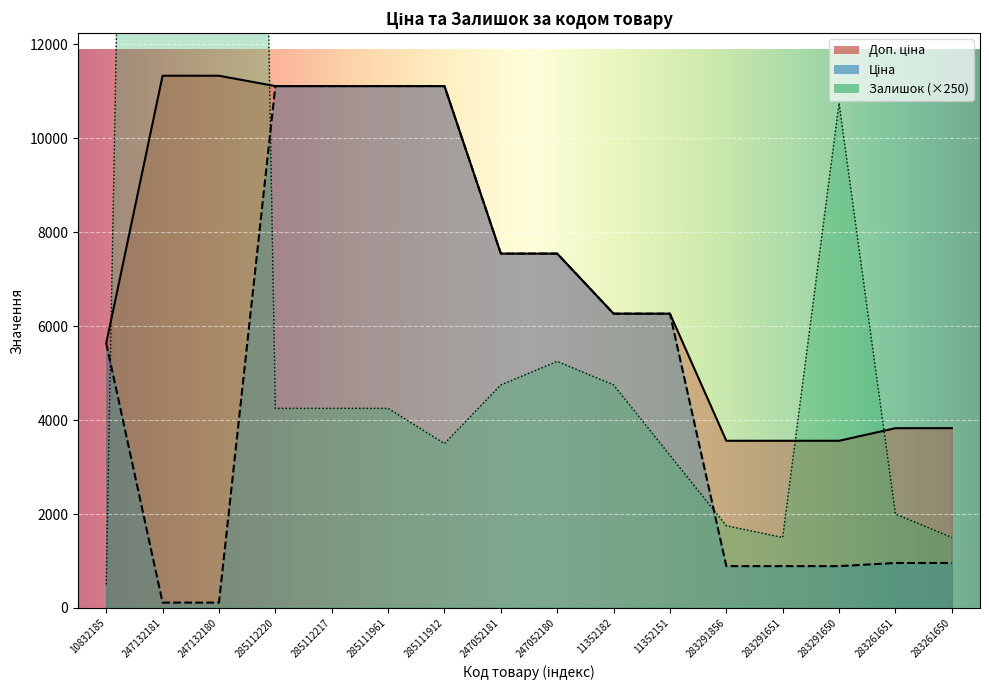

What is the difference between the Залишок values at 283291651 and 285111961?

2750.0